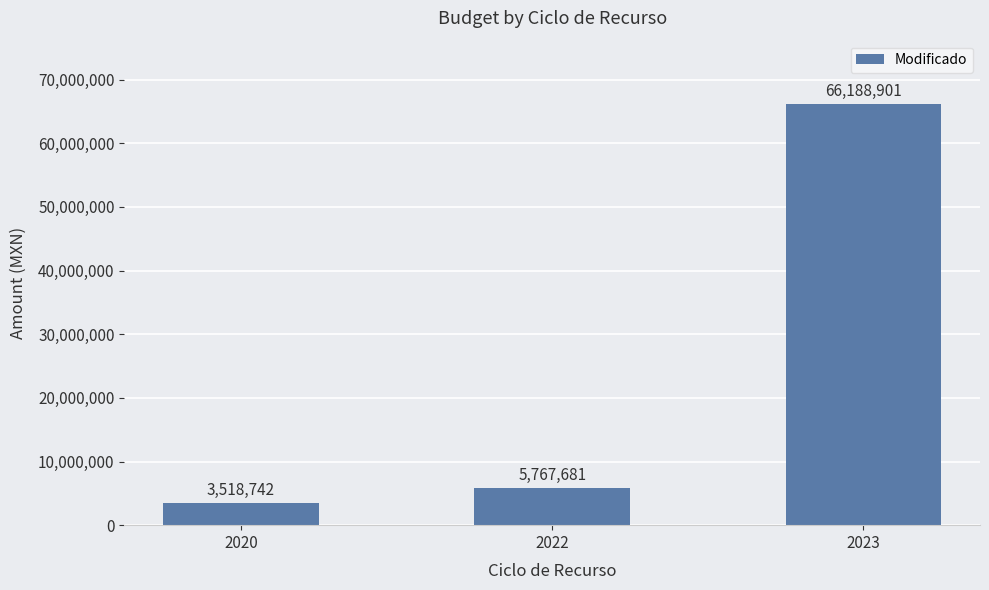

Reading right to left, list all the values displayed in this chart.

66188901	5767681	3518742